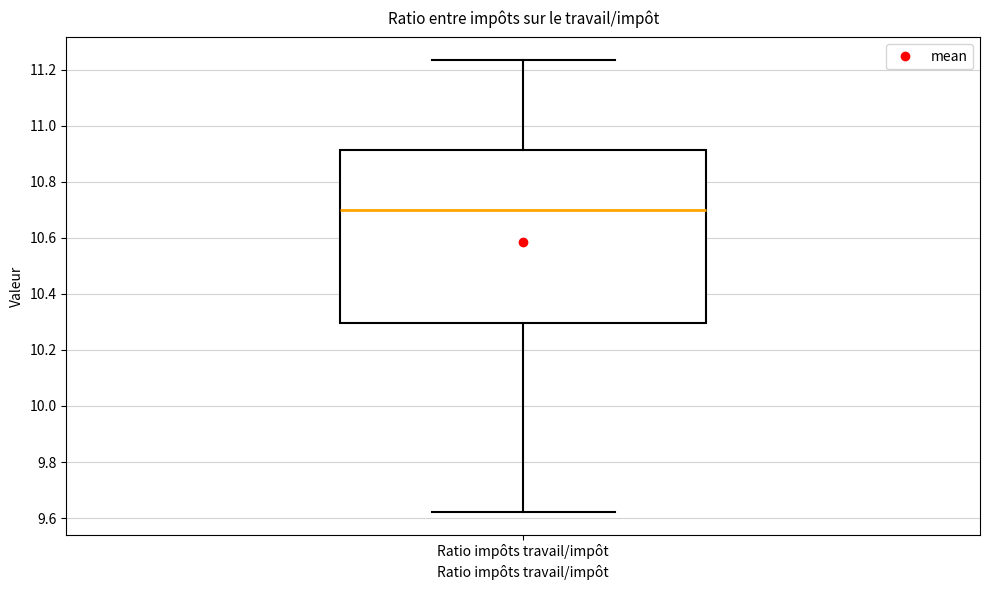

Transcribe this box plot: give where the median line is, the range the box spans, and where the two whiskers end, as read against the y-axis. The values are not printed on the chart, so give them approximately, as read against the axis.

median 10.70, box 10.30 to 10.92, whiskers 9.62 to 11.24